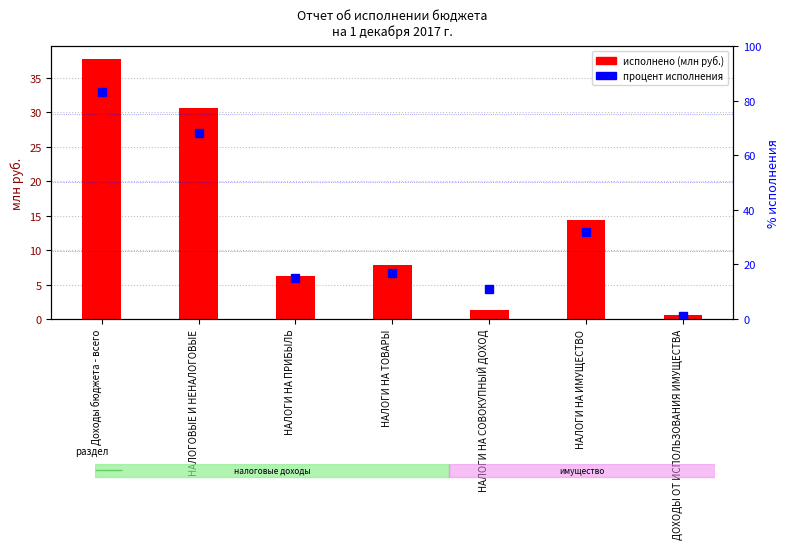

Is the value of процент исполнения at Доходы бюджета - всего greater than the value of исполнено (млн руб.) at НАЛОГОВЫЕ И НЕНАЛОГОВЫЕ?

Yes